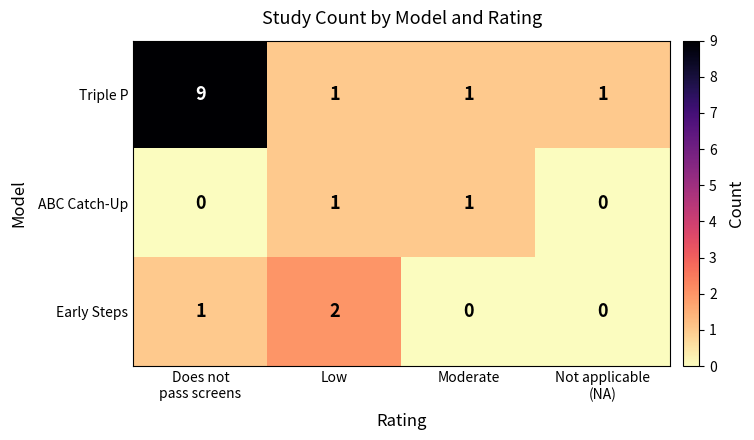

Reading left to right, transcribe all the data shown in this chart.

Triple P: 9	1	1	1
ABC Catch-Up: 0	1	1	0
Early Steps: 1	2	0	0